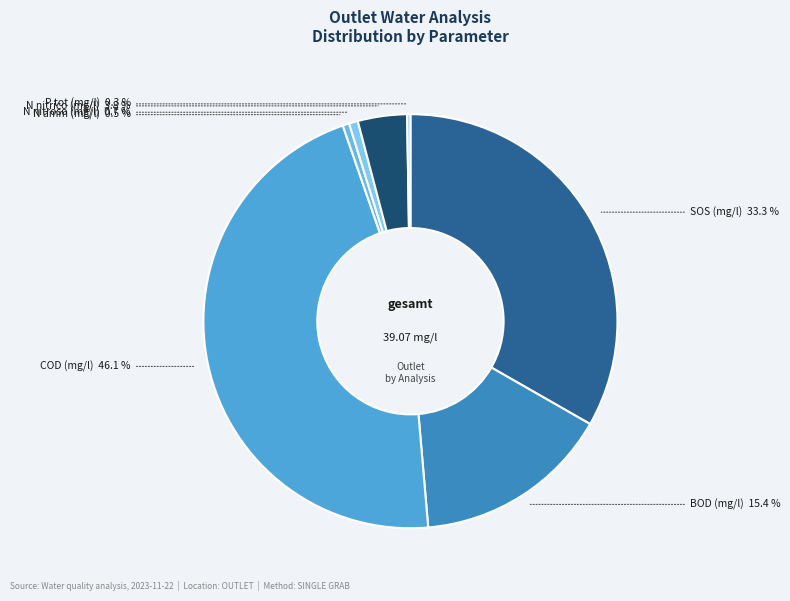

The N nitroso (mg/l) slice represents 13% of the pie. True or false?

False